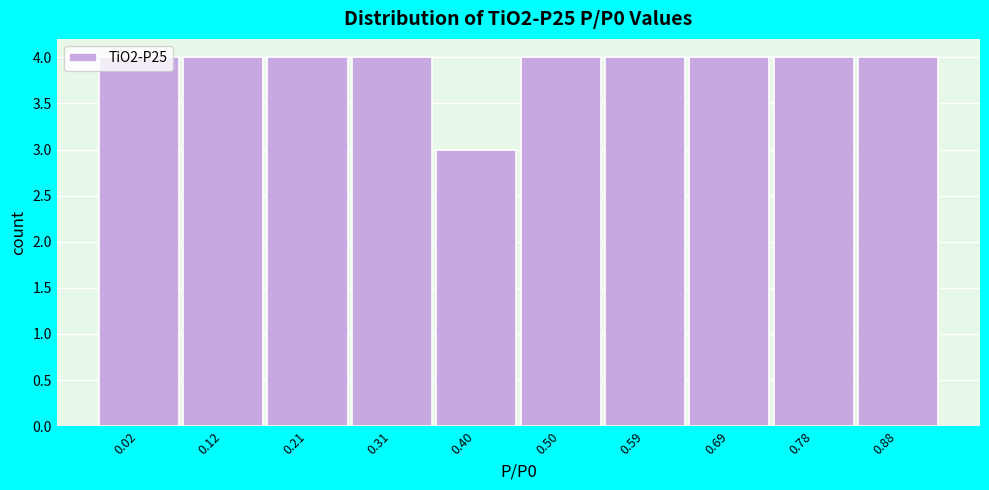

Approximately how many times larger is the value at 0.69 compared to 0.50?

1.0